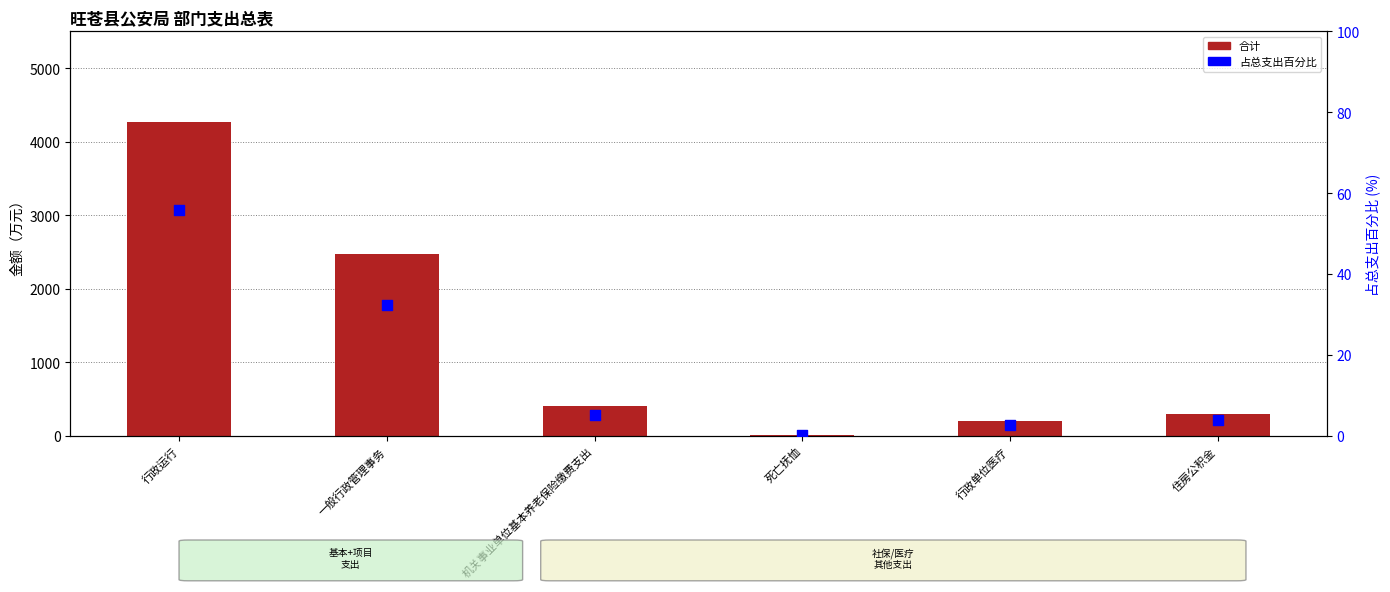

At which category is the sum across all series the highest?

行政运行